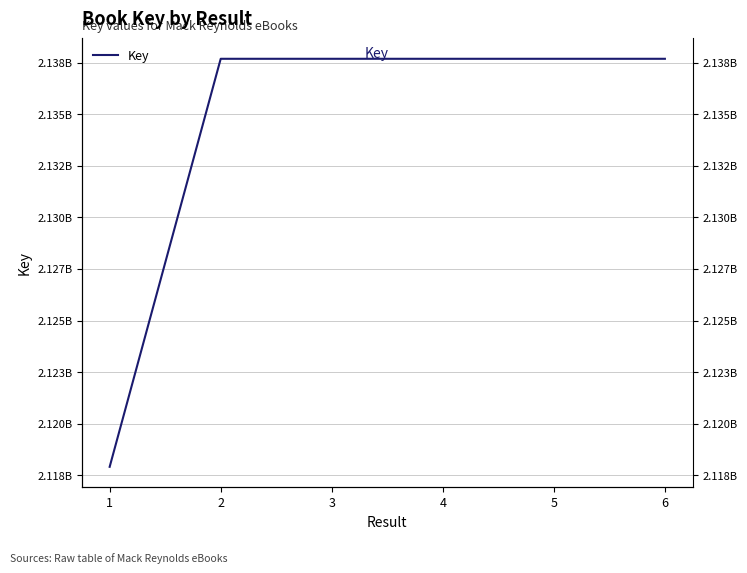

The value at 3 is 3119783355. True or false?

False